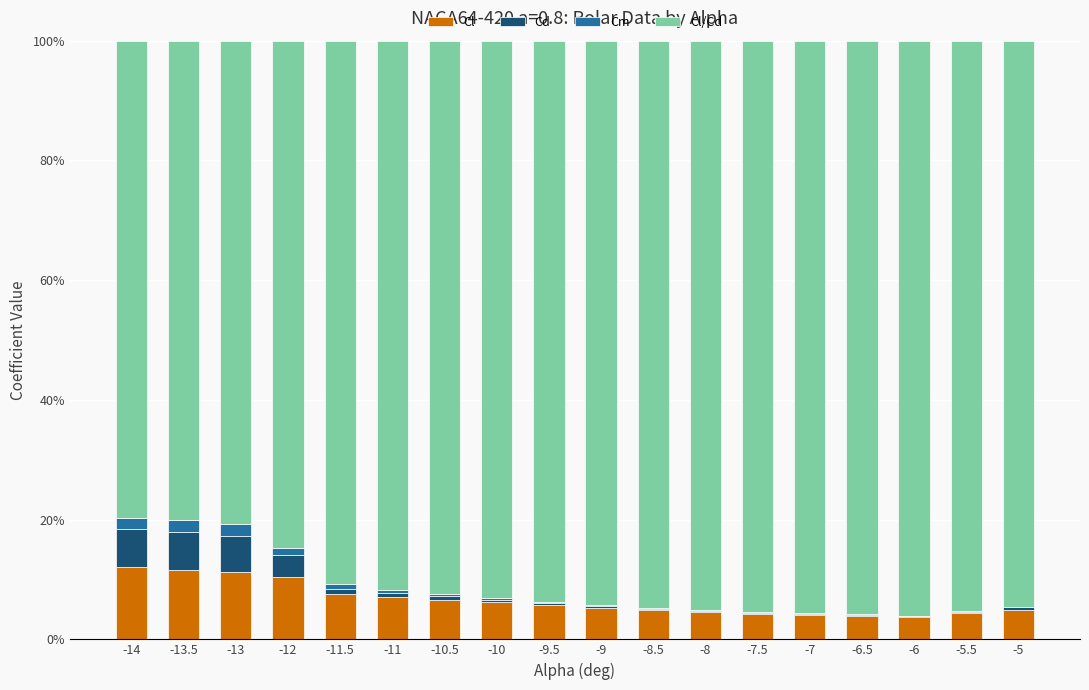

The Cl series shows 4.3 at -7.5. True or false?

True